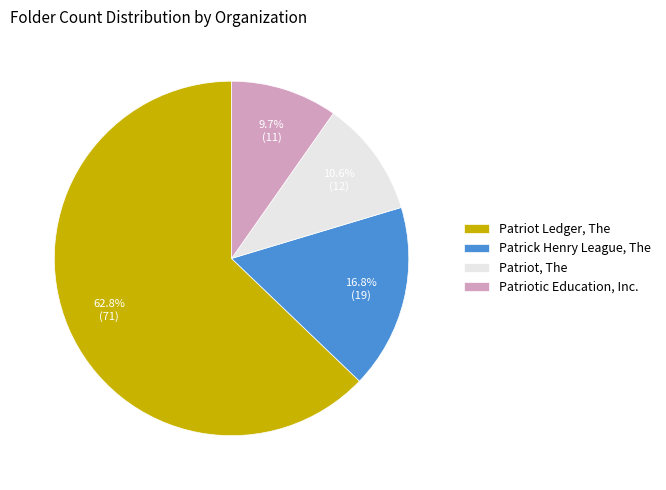

Count the number of slices in the pie.

4